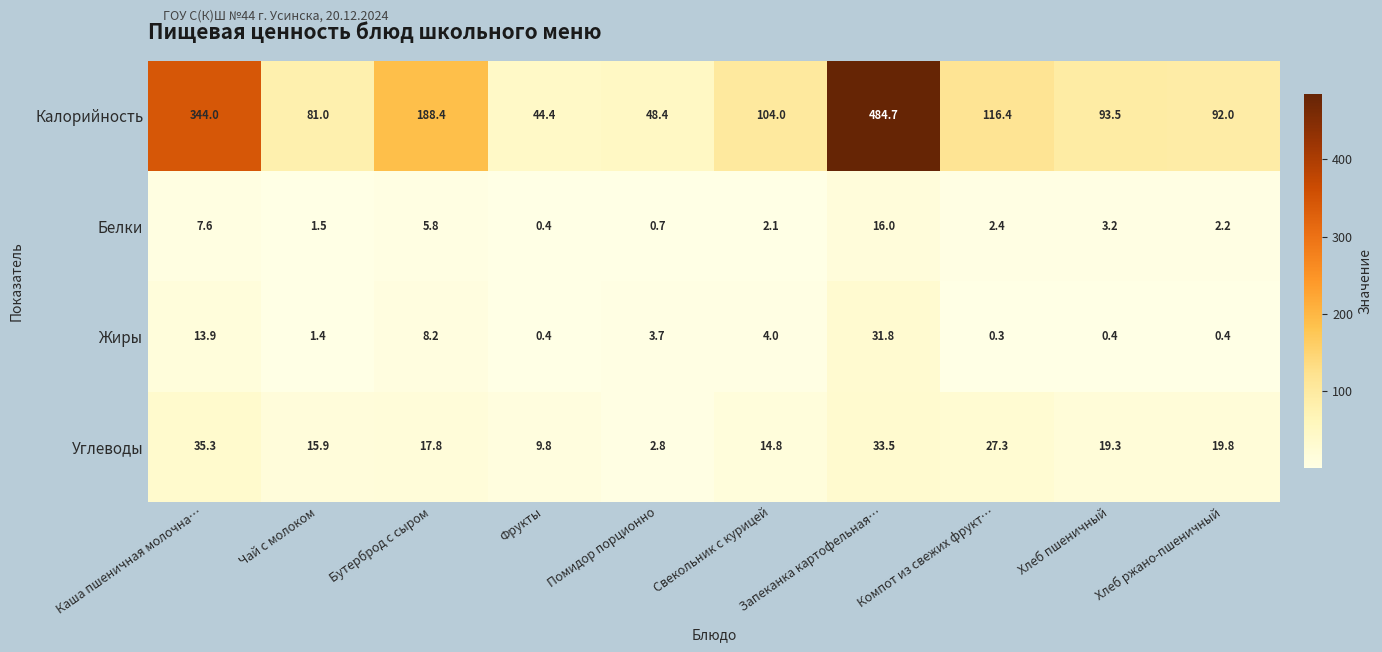

The value of Калорийность at Бутерброд с сыром is 188.4. True or false?

True